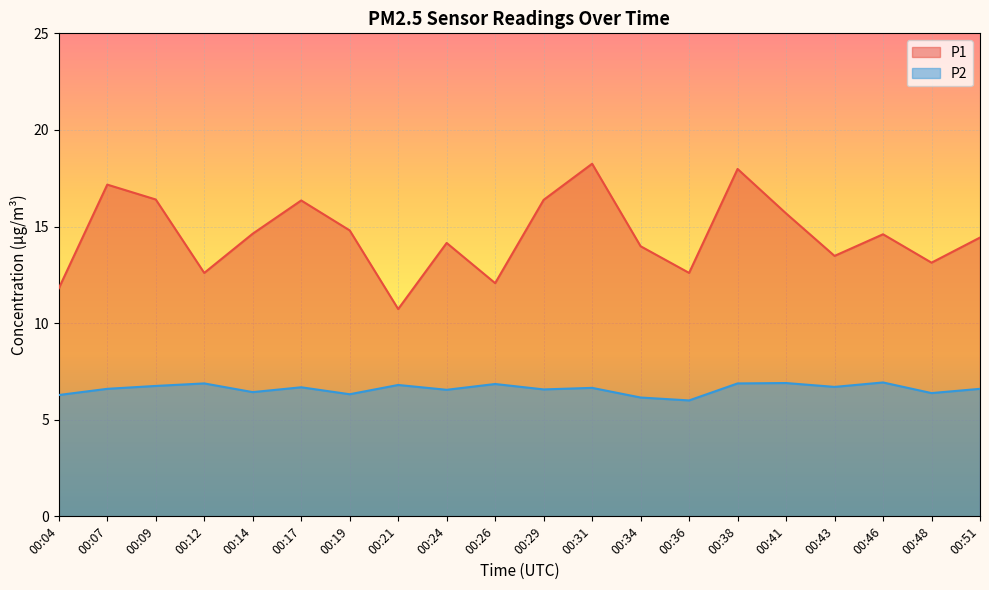

Rank the series at 00:41 from highest to lowest value.

P1, P2